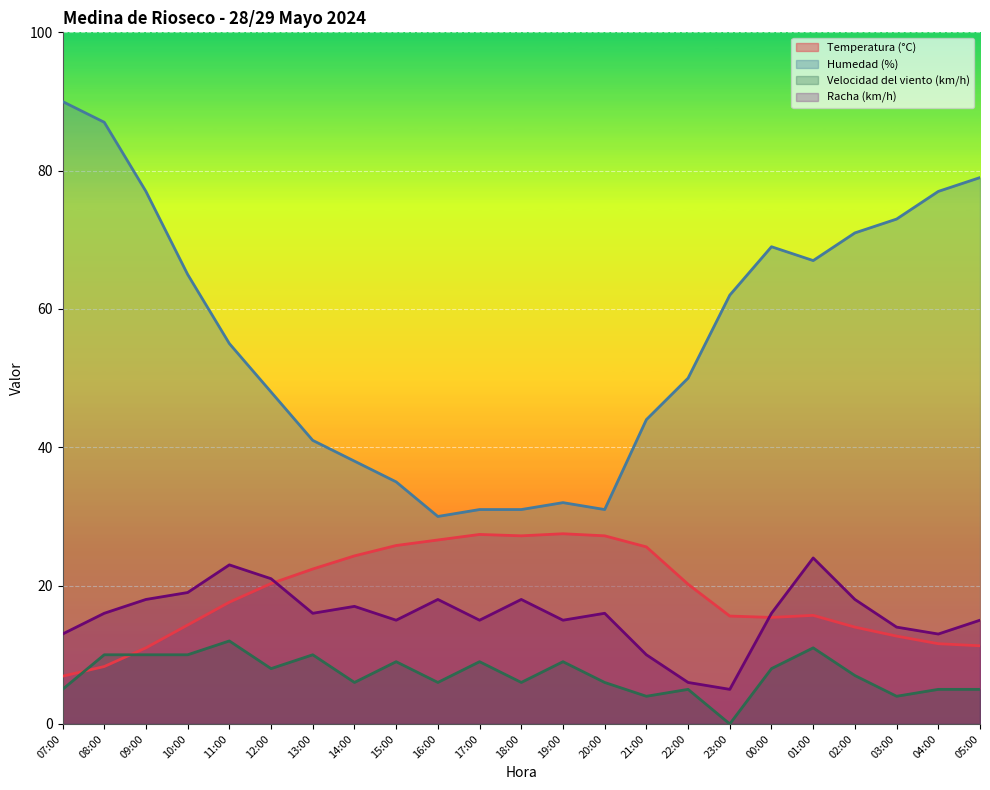

What is the label of the 23rd point from the right?

07:00